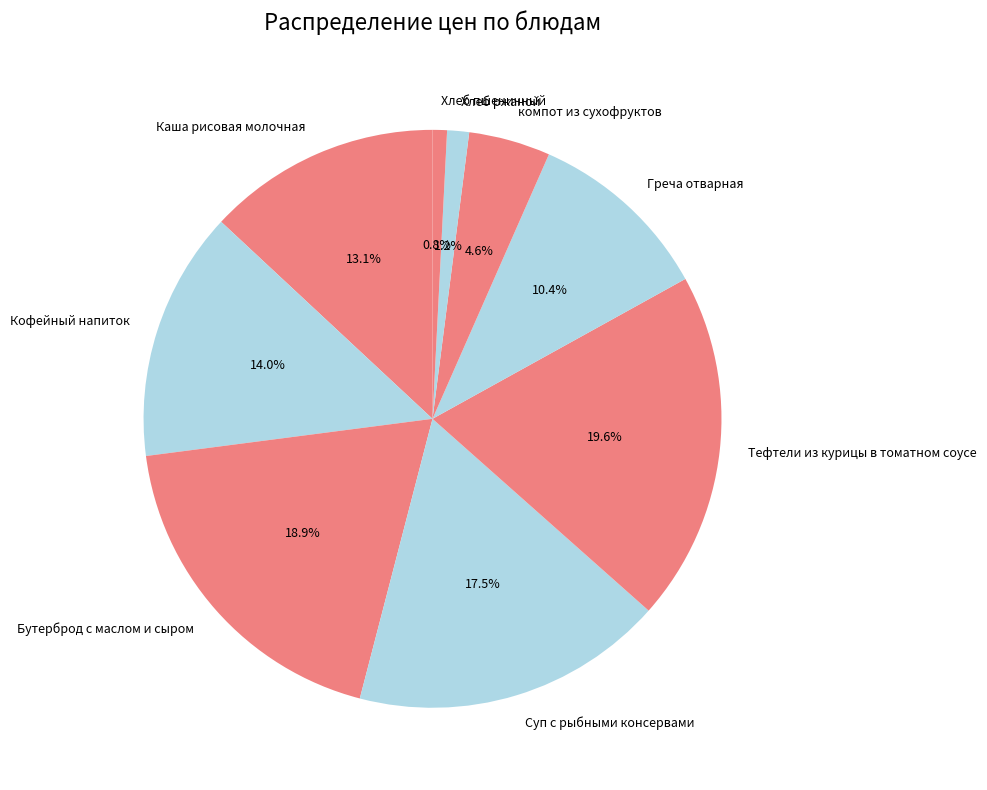

Which has a higher value, компот из сухофруктов or Греча отварная?

Греча отварная